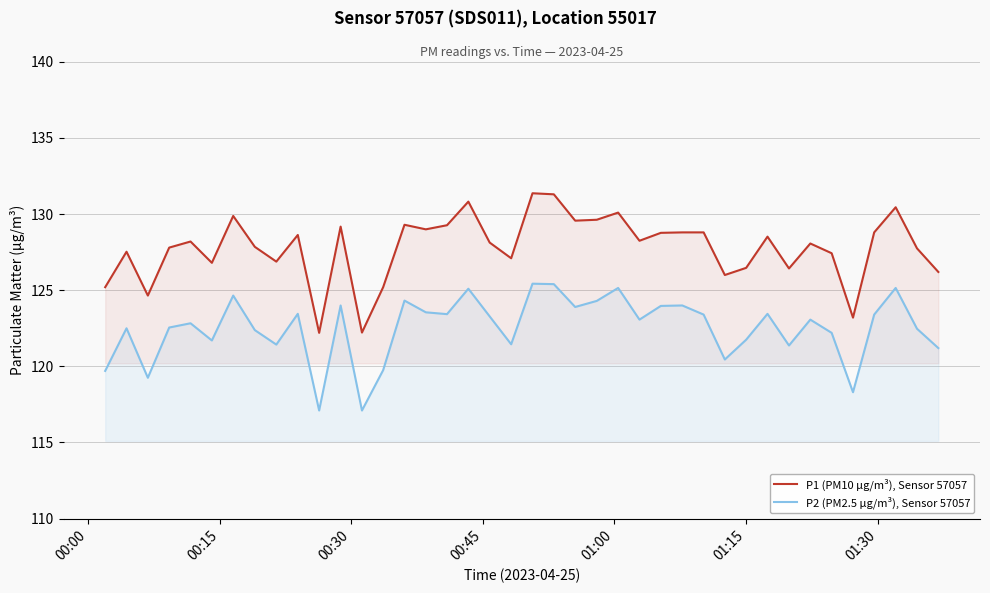

At how many categories does at least one series exceed 123?

38